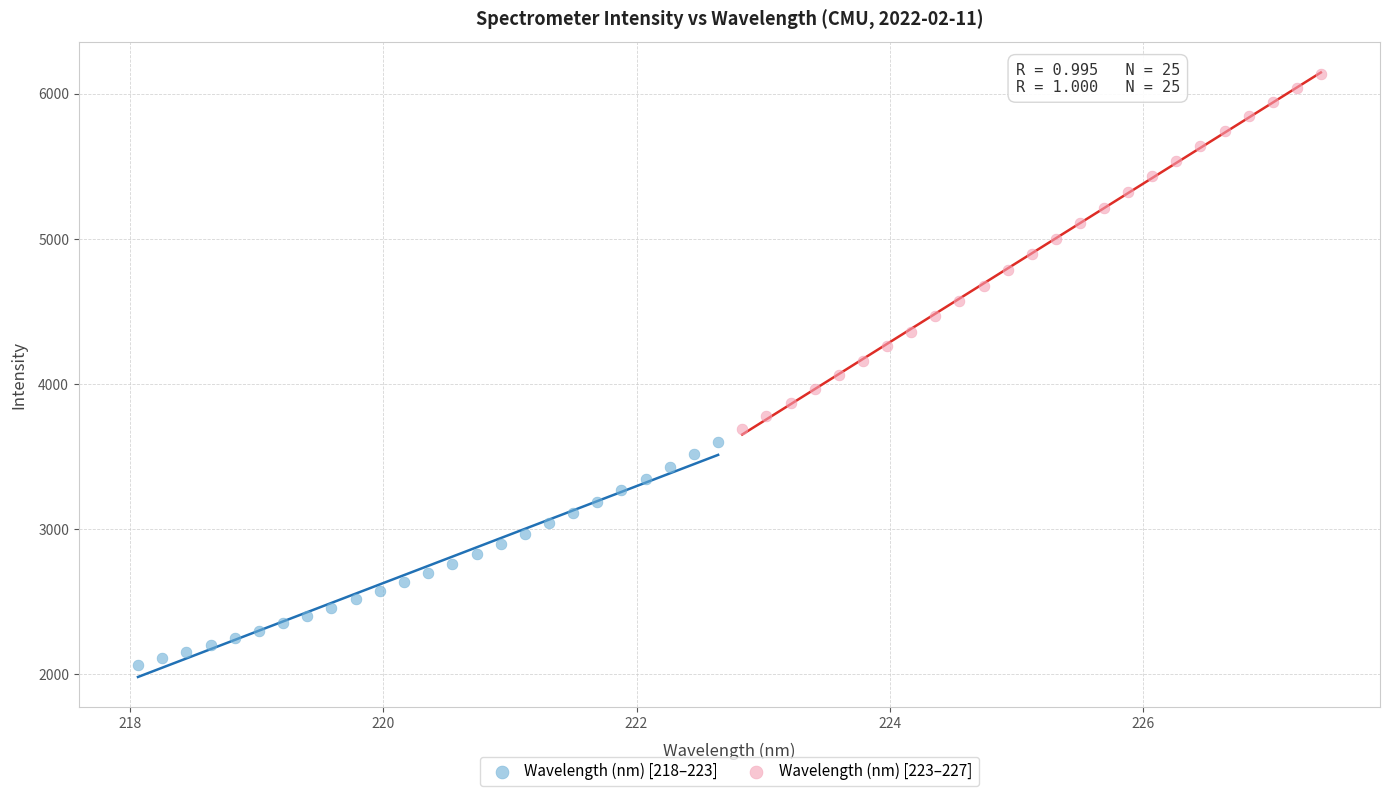

What are all the series names shown in the legend?

Wavelength (nm) [218–223], Wavelength (nm) [223–227]